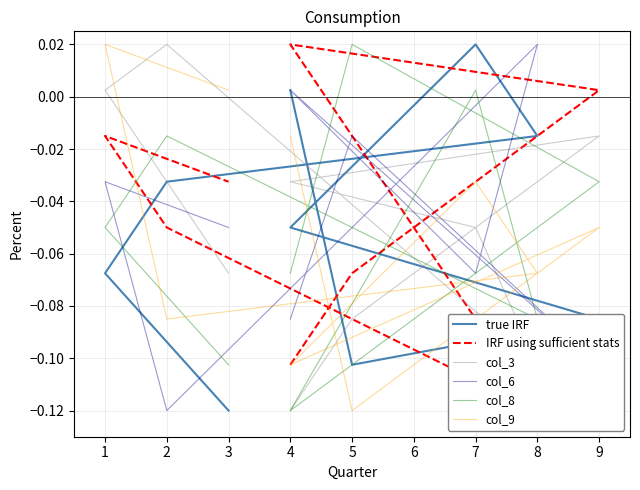

In IRF using sufficient stats, how many points are lower than both neighbors (excluding endpoints)?

1